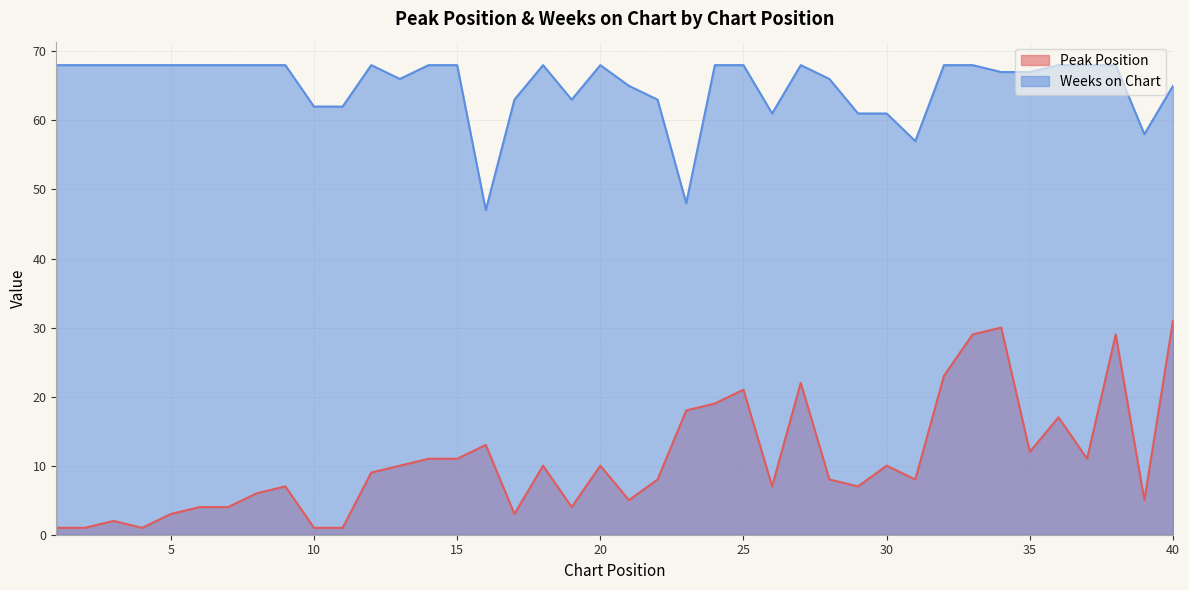

Does the chart display data point markers on the line(s)?

No